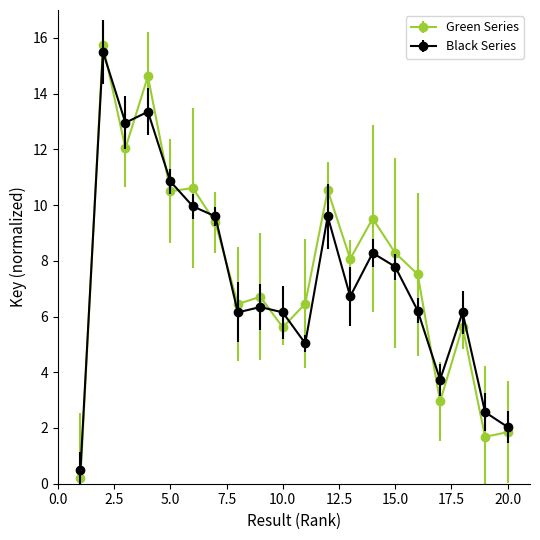

What is the greatest value displayed?

15.7